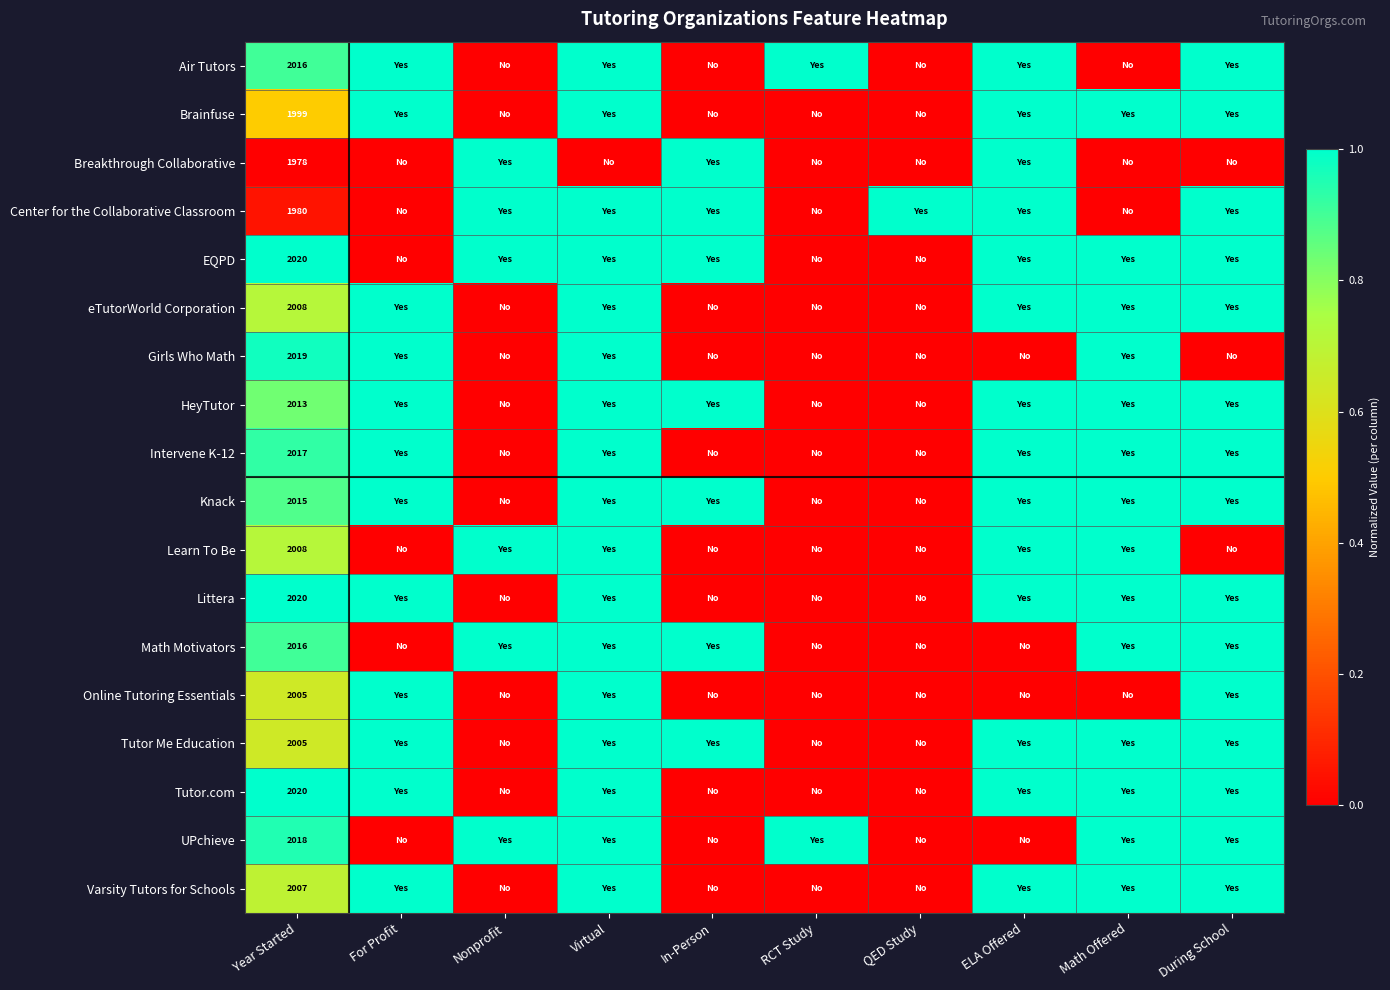

Which series changed the most between Nonprofit and ELA Offered?

Air Tutors